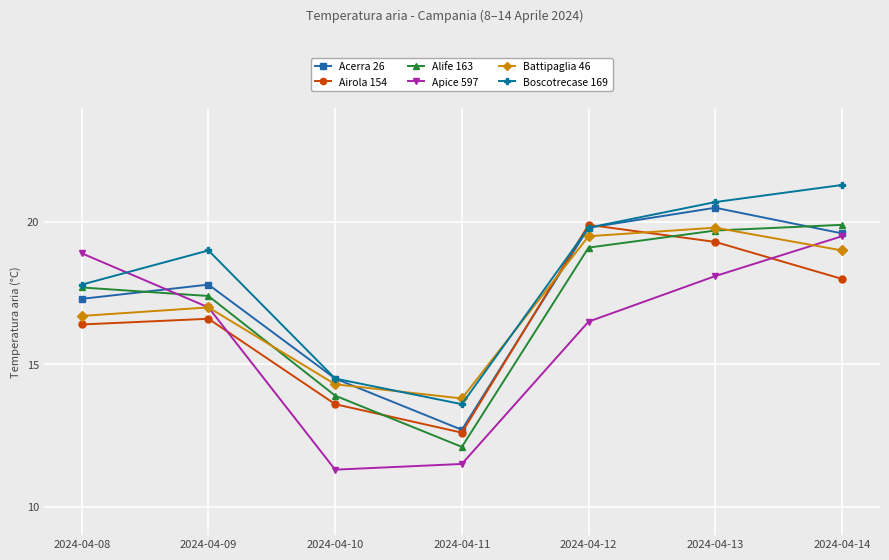

At how many categories does at least one series exceed 18?

5